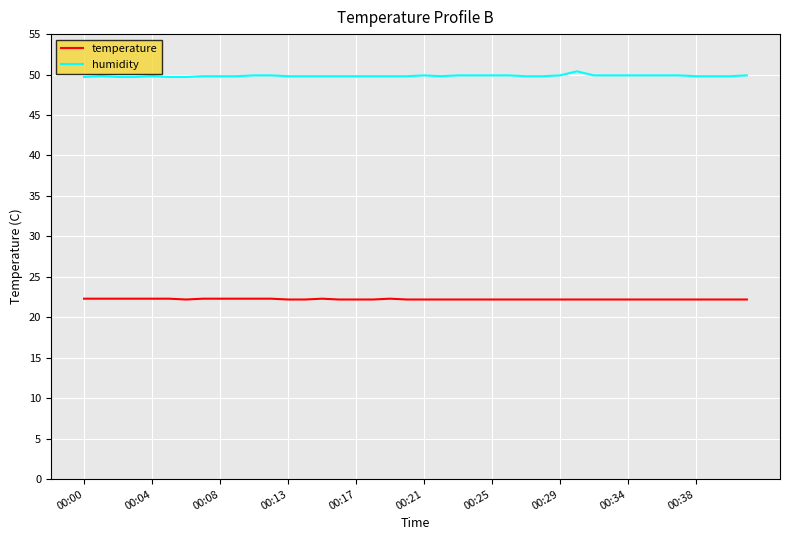

Which series has the largest total across all categories?

humidity